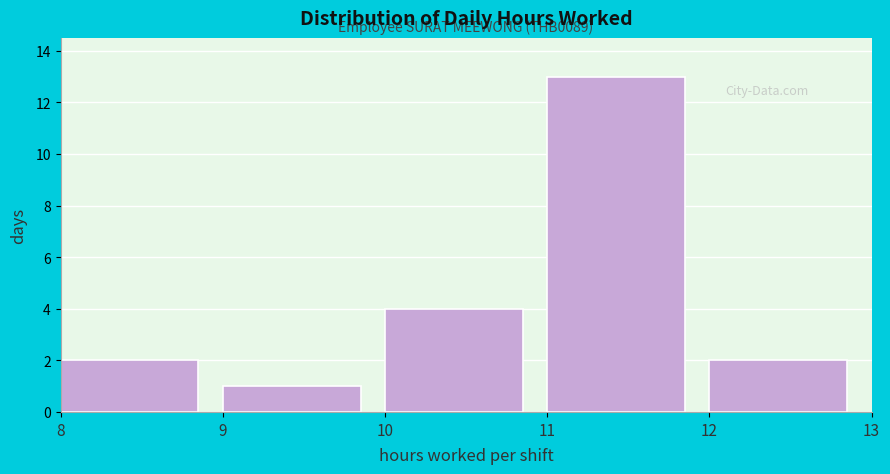

Over which range of the x-axis is the bar tallest?

11 to 12